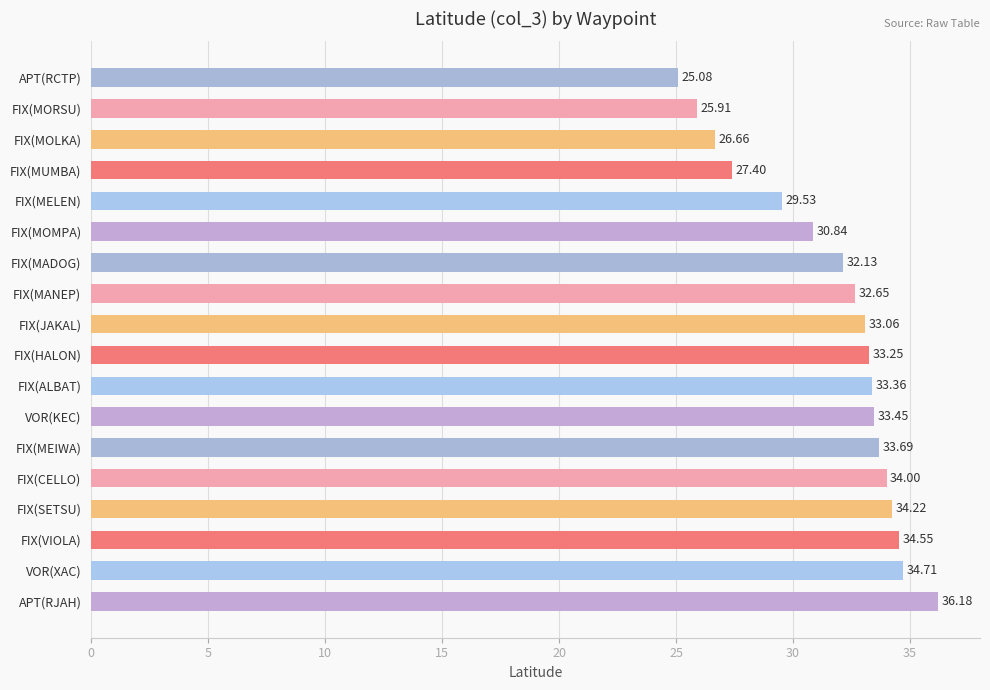

List the labels in order of value, smallest first.

APT(RCTP), FIX(MORSU), FIX(MOLKA), FIX(MUMBA), FIX(MELEN), FIX(MOMPA), FIX(MADOG), FIX(MANEP), FIX(JAKAL), FIX(HALON), FIX(ALBAT), VOR(KEC), FIX(MEIWA), FIX(CELLO), FIX(SETSU), FIX(VIOLA), VOR(XAC), APT(RJAH)